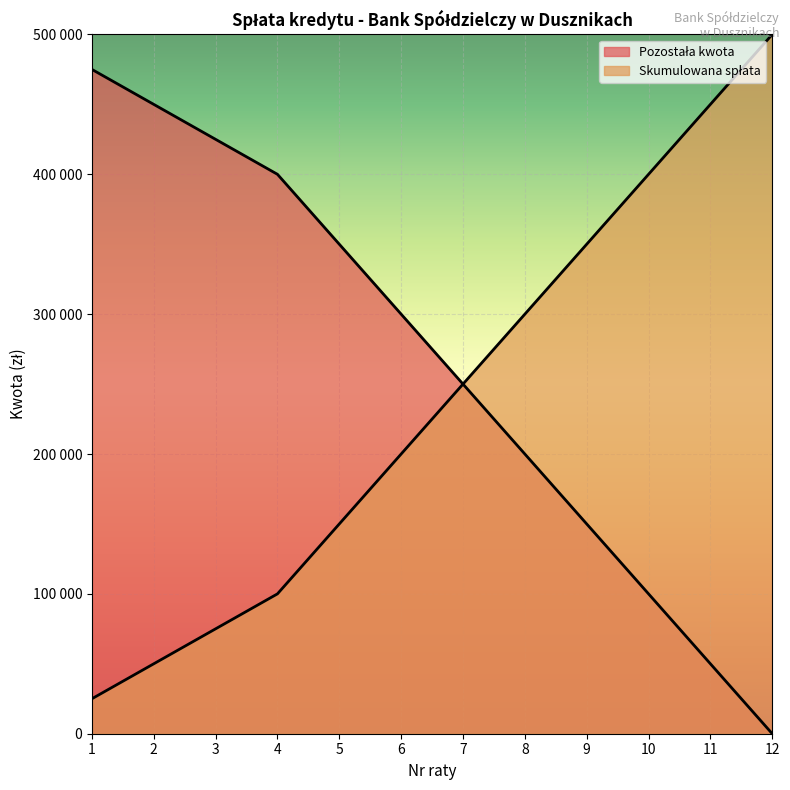

The chart shows a value of 200000 at 8. True or false?

True